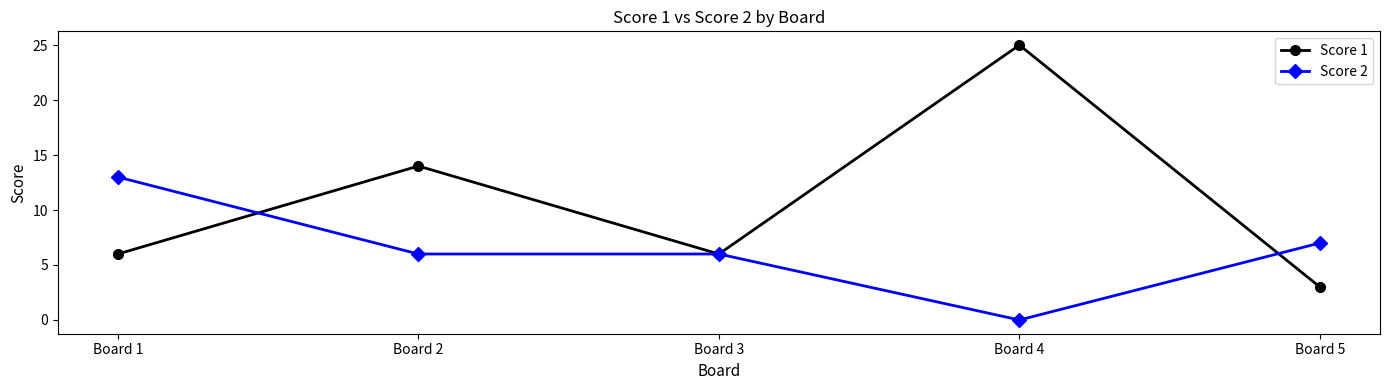

What is the value of the Score 1 point at the 5th from the left?

3